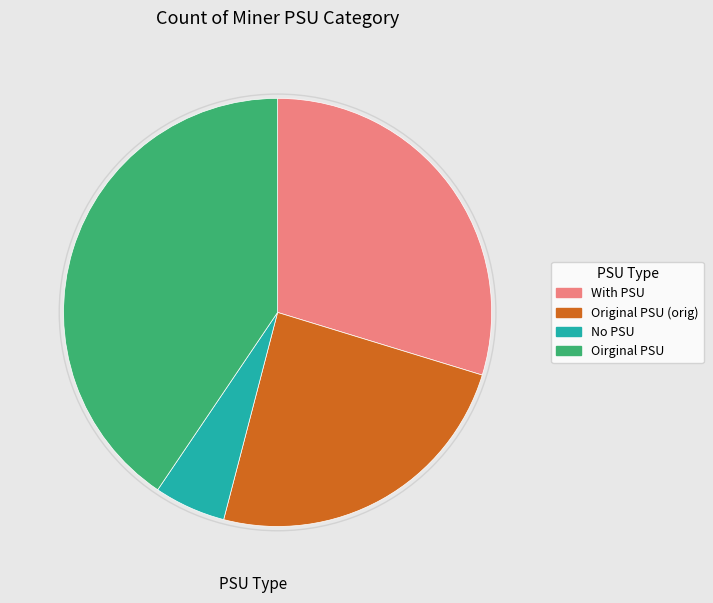

Combined, do Oirginal PSU and With PSU account for over 50%?

Yes